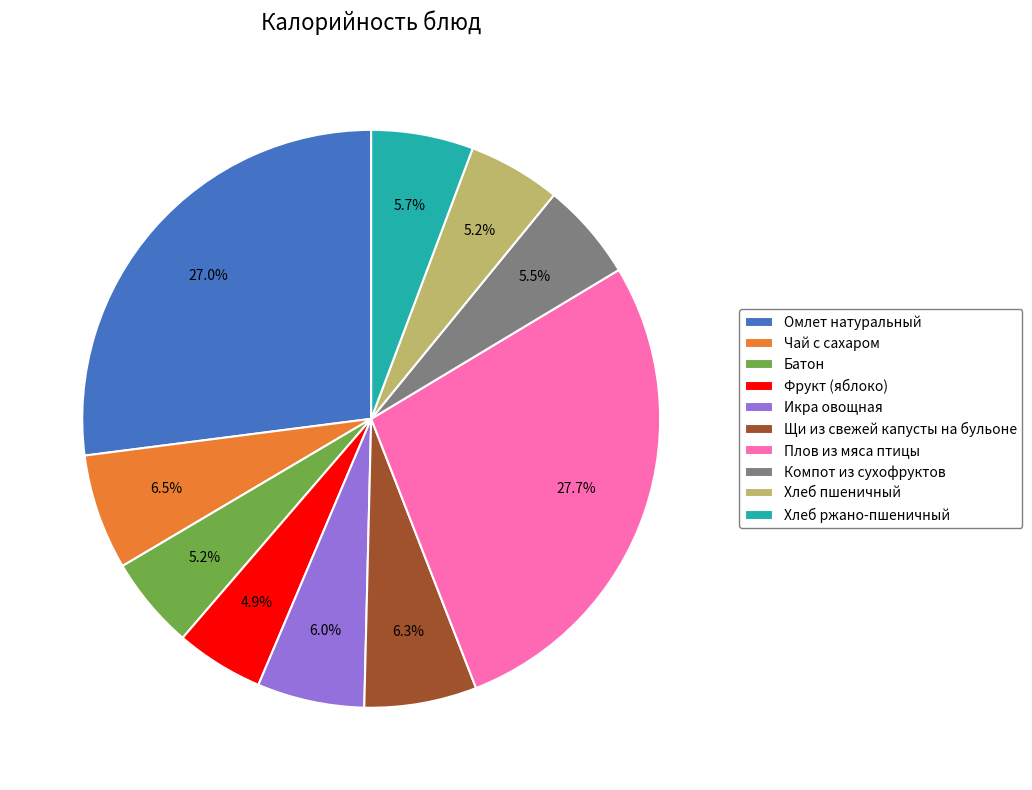

What is the largest slice in the pie chart?

Плов из мяса птицы